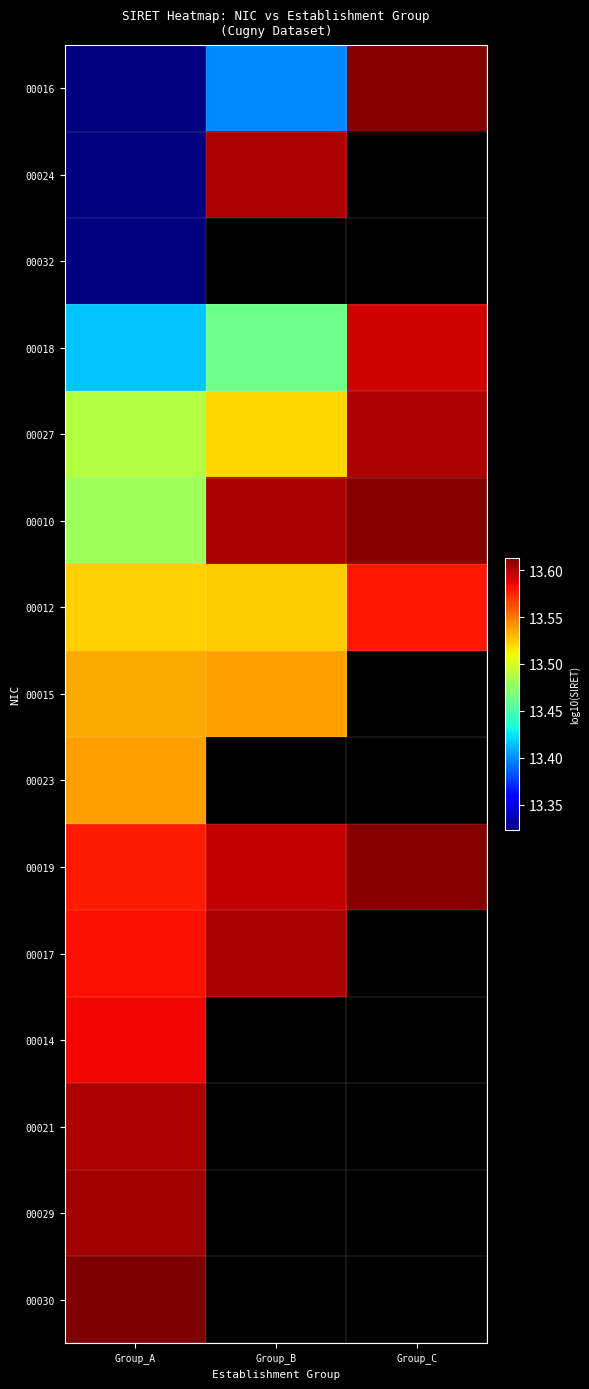

Which category has the lowest value across all series?

Group_A